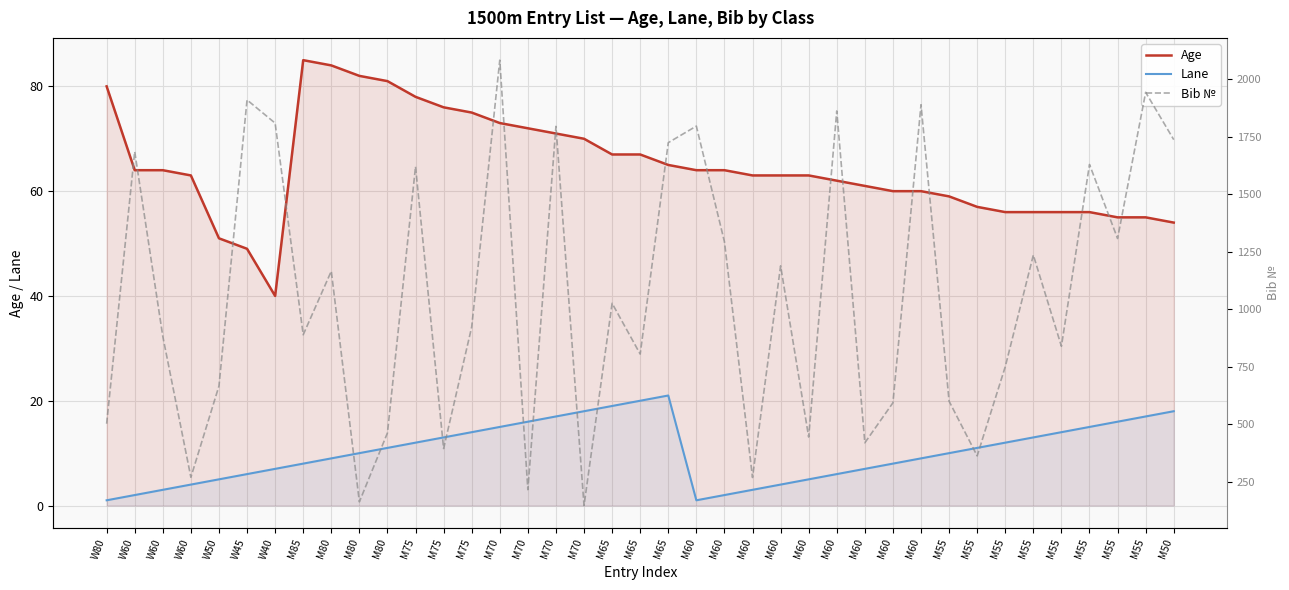

At which category does Age reach its first local peak?

M85